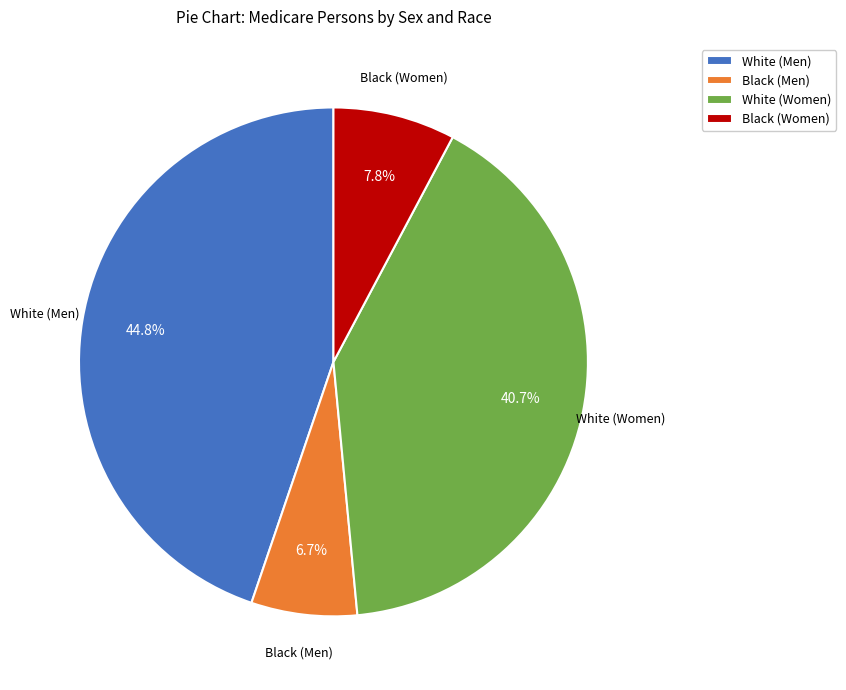

What is the largest slice in the pie chart?

White (Men)